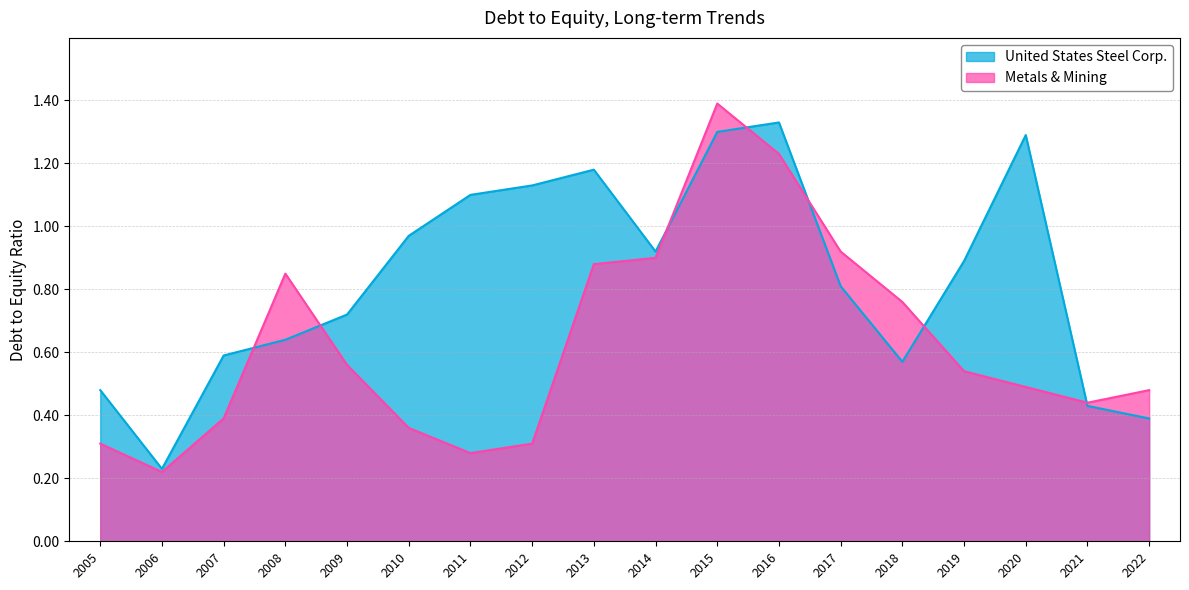

How many interior local valleys does the United States Steel Corp. series have?

3